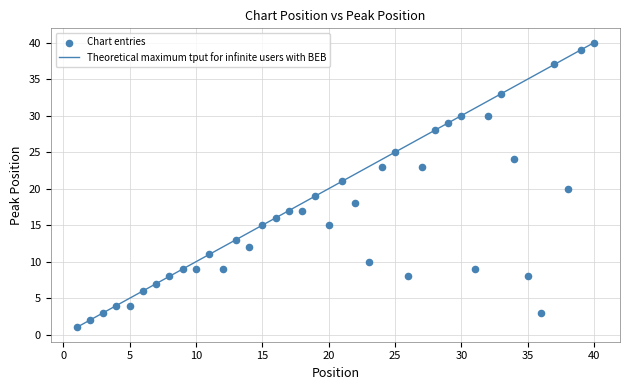

What is the range of Y values (max minus min)?

39